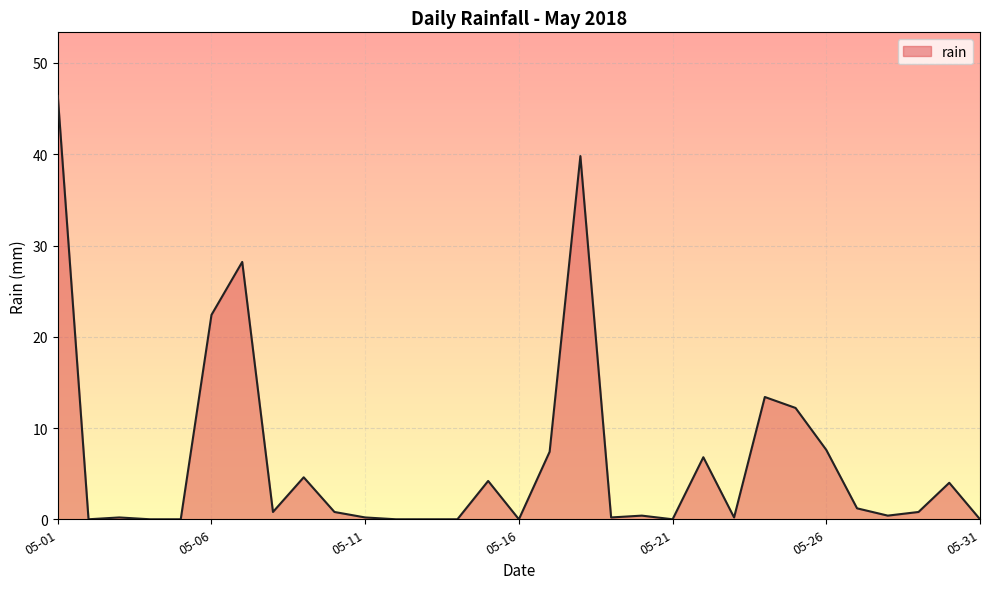

Count the number of categories in the chart.

31